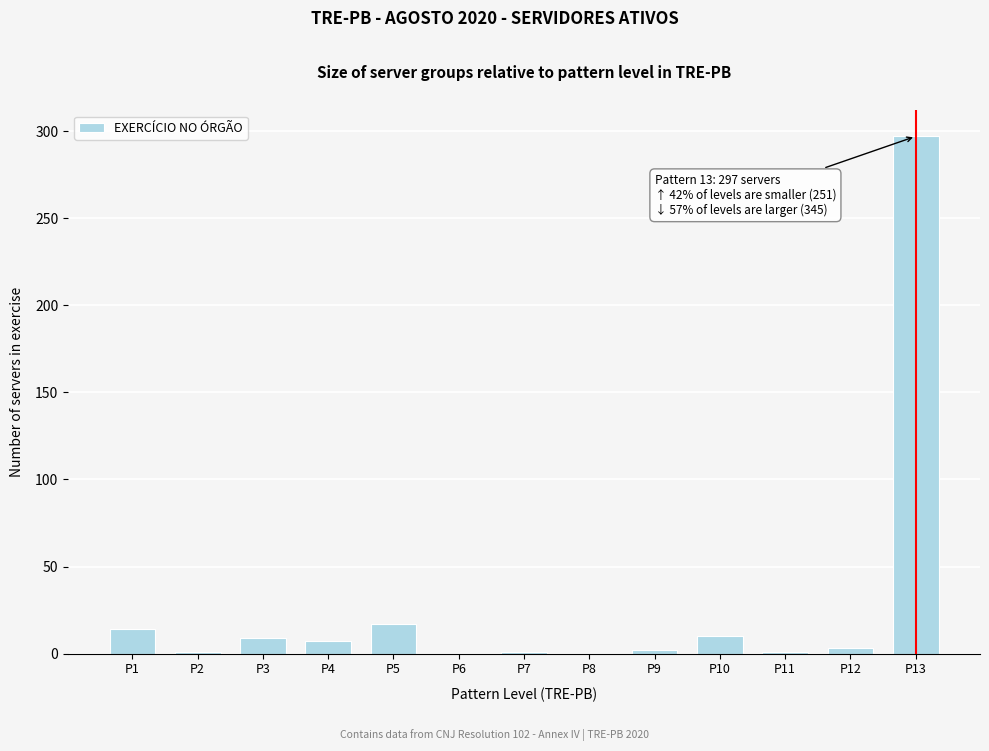

What is the maximum value shown in the chart?

297